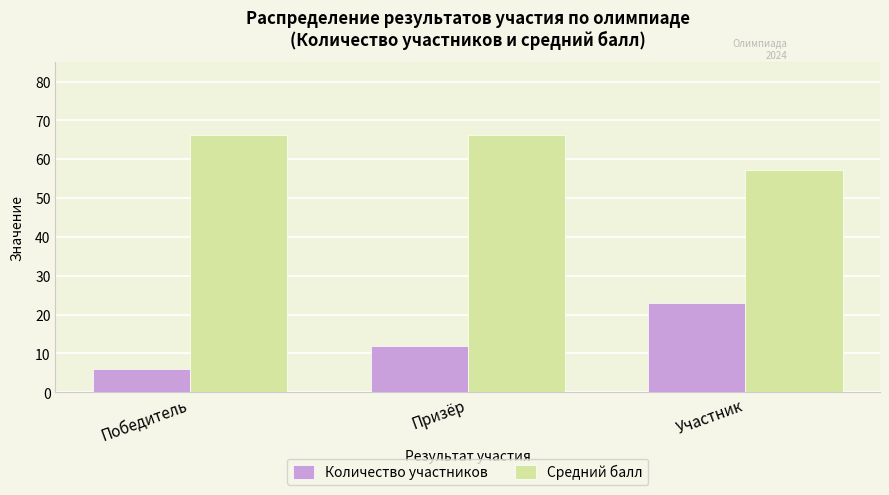

Read the Средний балл value at Призёр.

66.3